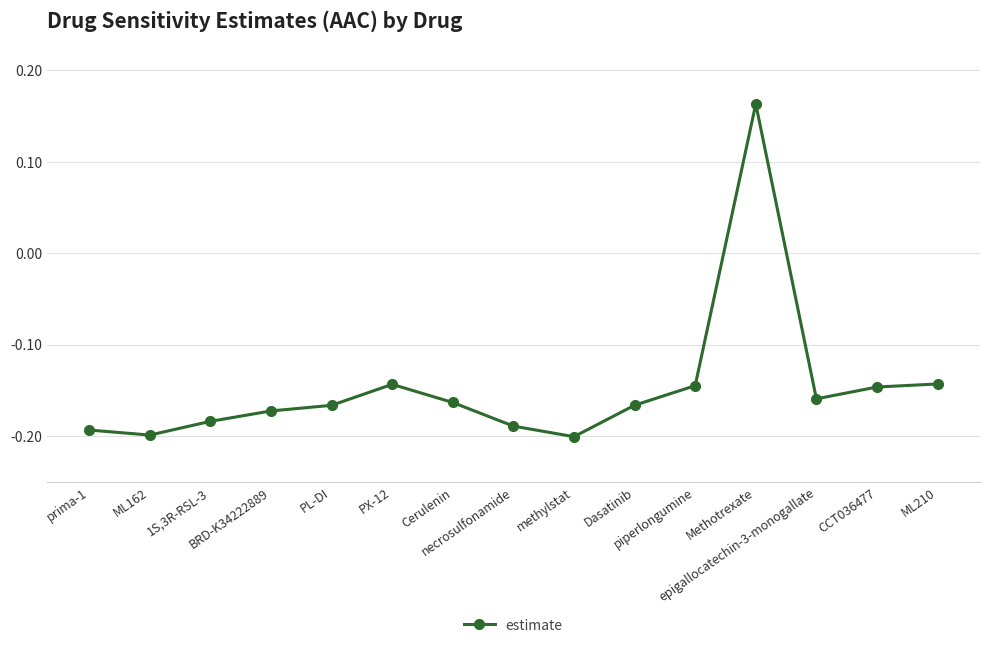

Count the values in the range 0 to 1.

1